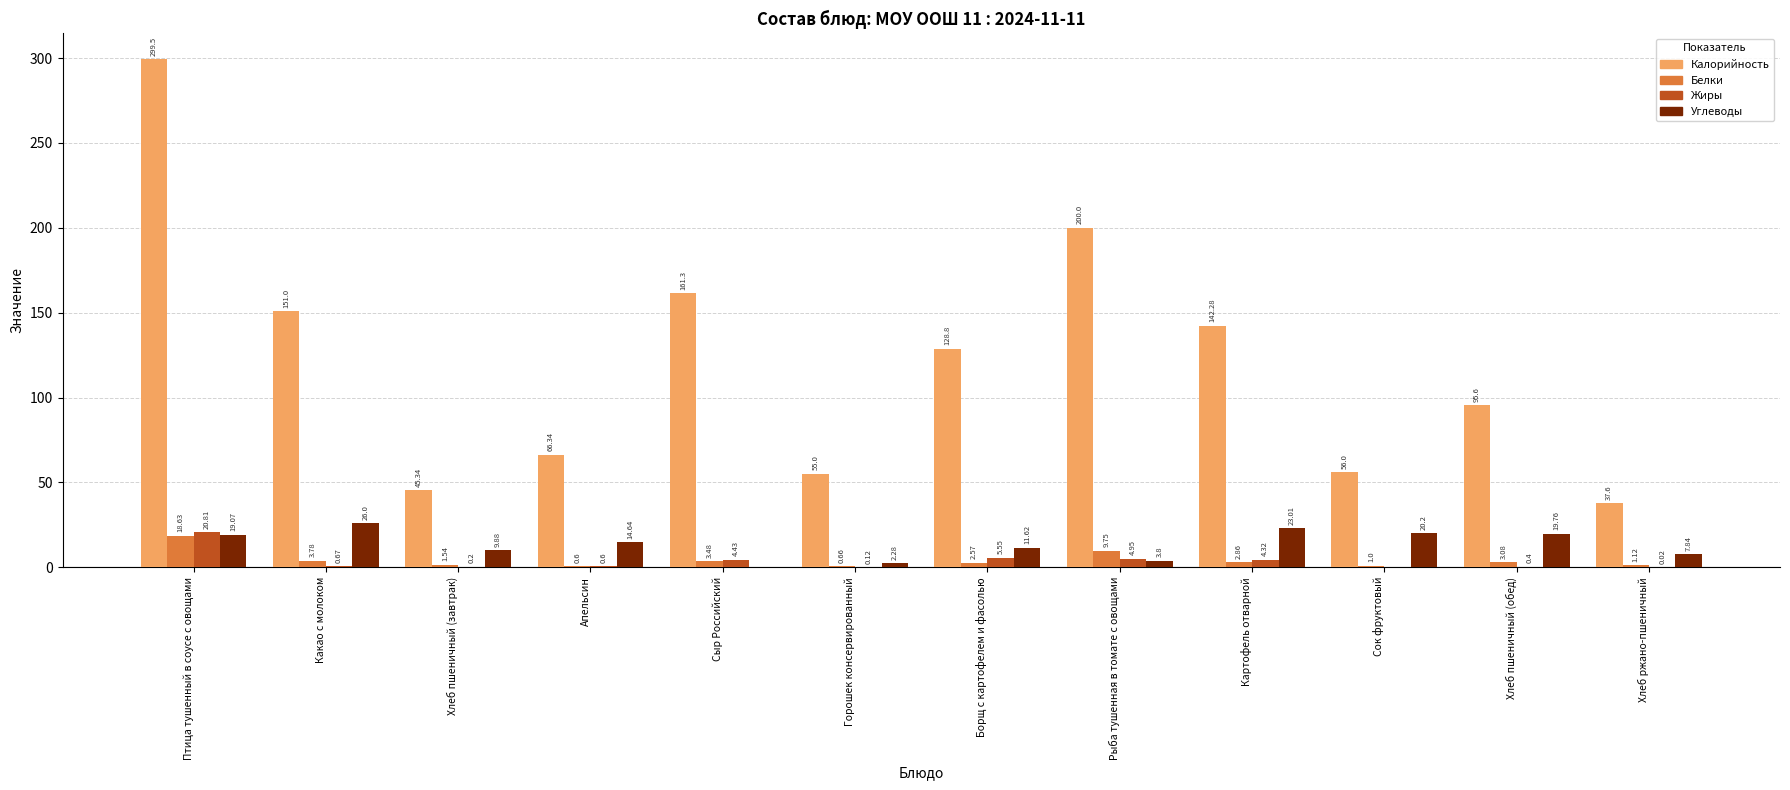

How many values in Жиры are above zero?

11